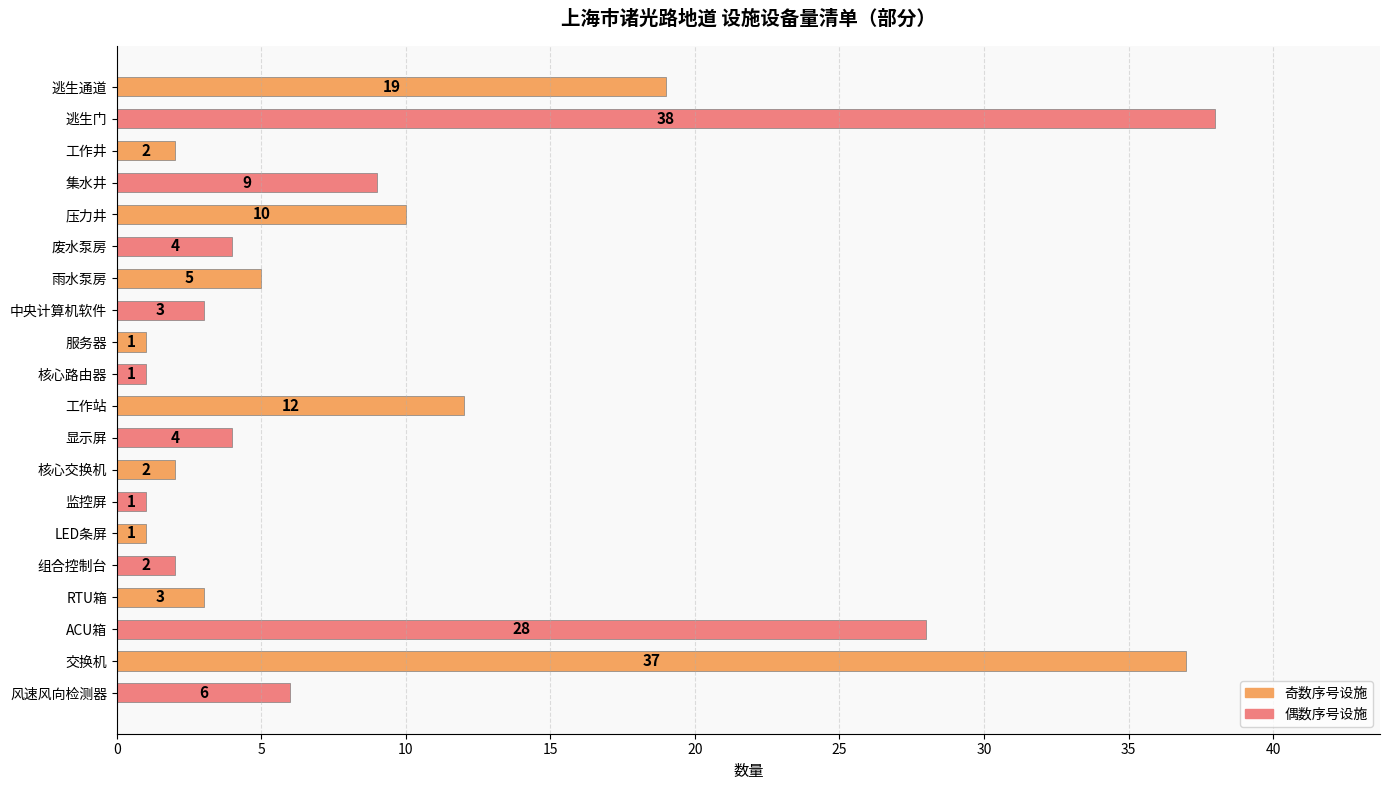

What is the difference between the maximum and minimum values?

37